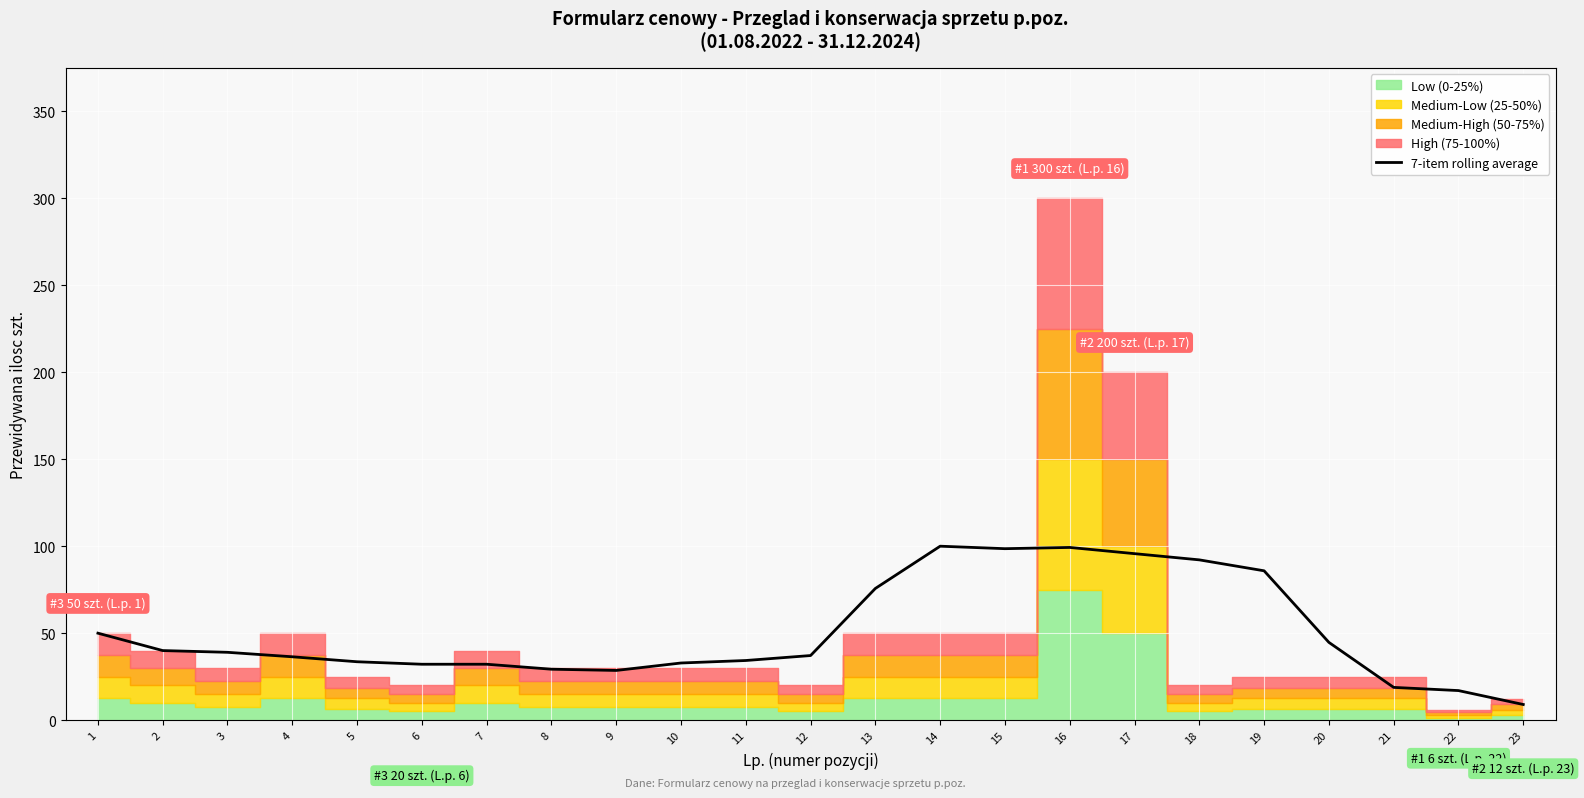

Count the number of values greater than 37.

12